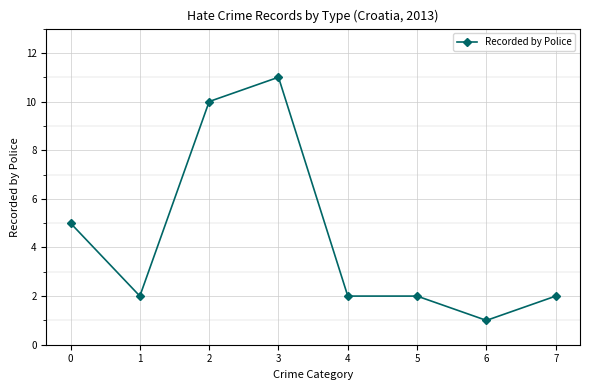

What is the sum of the values at 7 and 4?

4